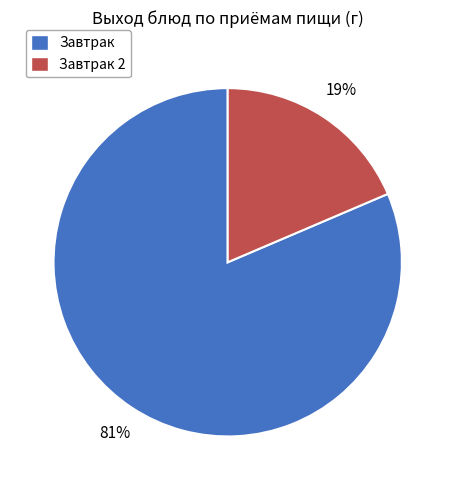

To the nearest percent, what is the combined percentage of Завтрак and Завтрак 2?

100%